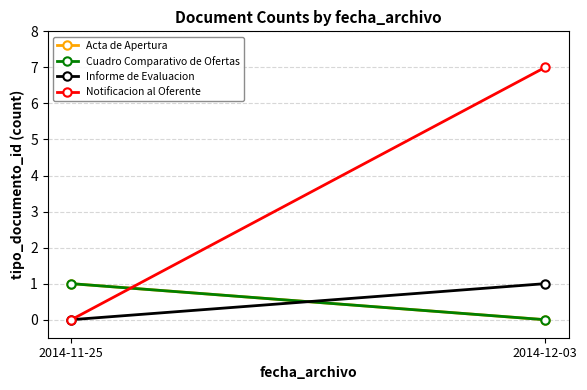

How many Informe de Evaluacion values are between 0 and 1?

2